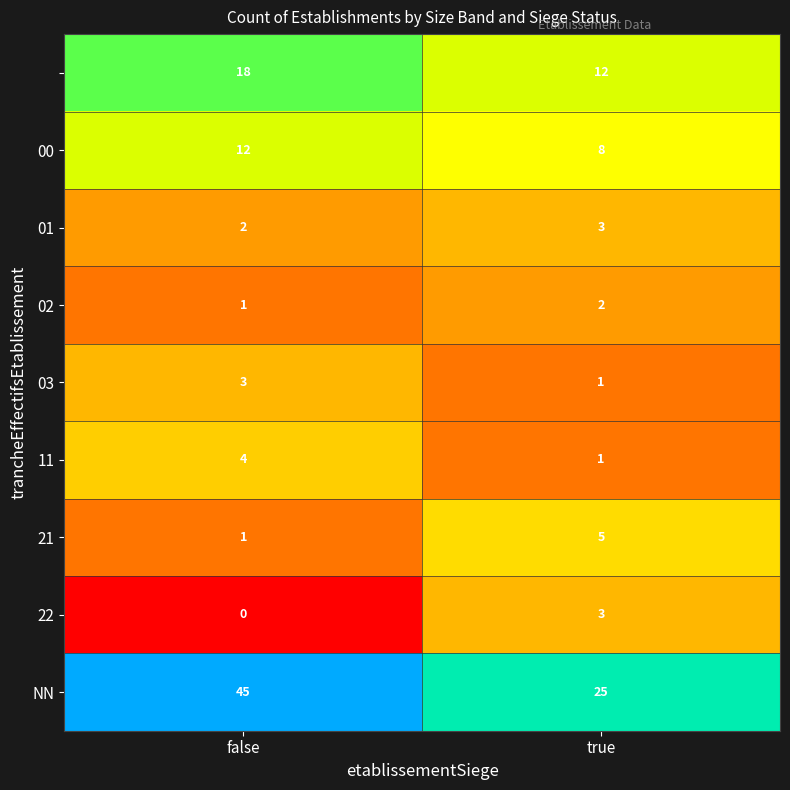

What is the difference between the highest and lowest values at false?

45